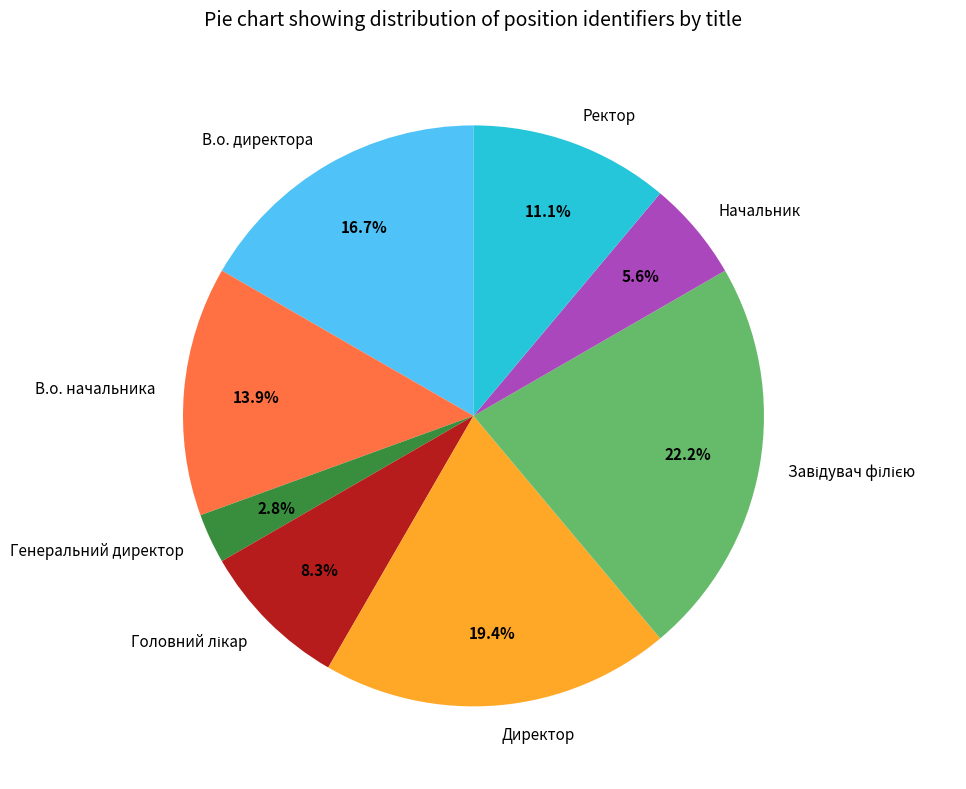

What percentage is NOT represented by В.о. директора?

83.3%